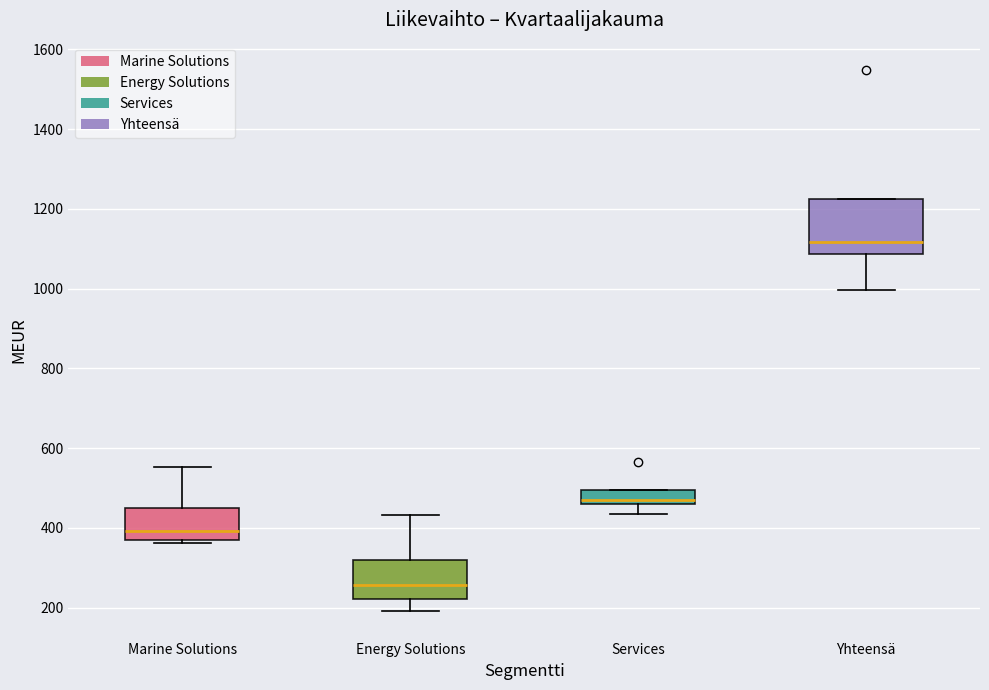

Reading left to right, read every box against the y-axis: the position of its median line, the range the box covers, and the ends of its whiskers. The values are not printed on the chart, so give them approximately, as read against the axis.

Marine Solutions: median 400, box 360 to 440, whiskers 360 to 560
Energy Solutions: median 260, box 220 to 320, whiskers 200 to 440
Services: median 480, box 460 to 500, whiskers 440 to 500
Yhteensä: median 1120, box 1080 to 1220, whiskers 1000 to 1220